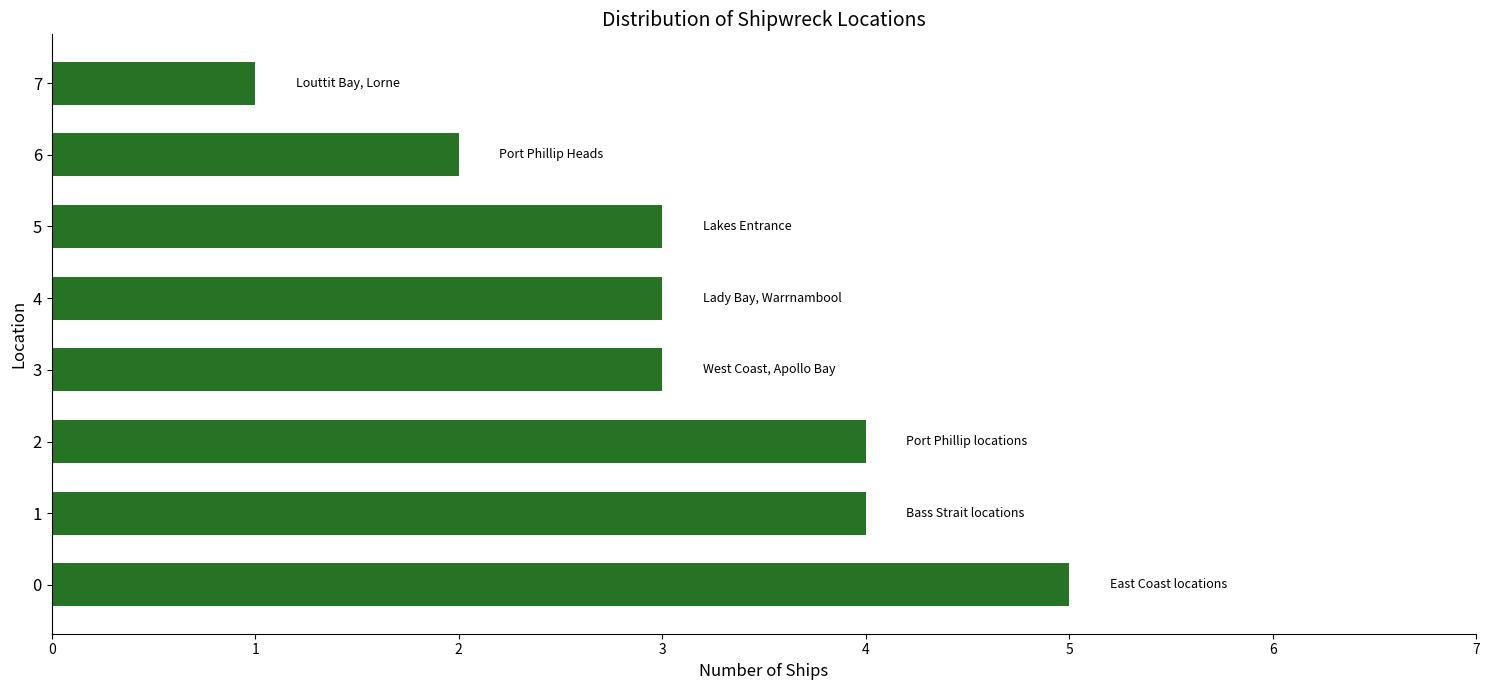

Does the chart contain any negative values?

No